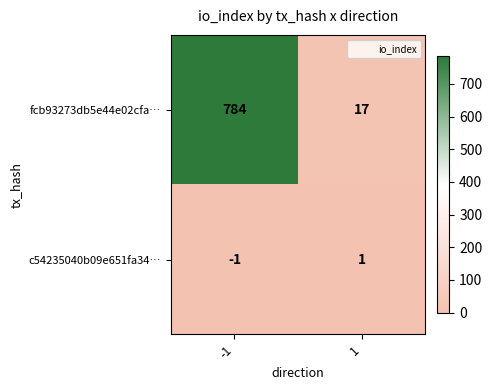

The fcb93273db5e44e02cfa… series shows 25 at 1. True or false?

False